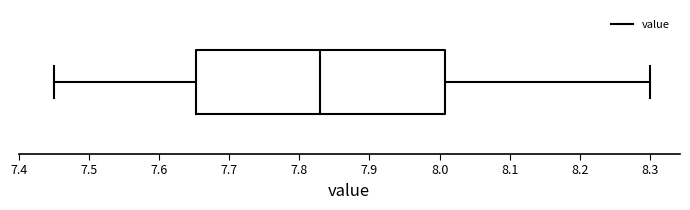

Transcribe this box plot: give where the median line is, the range the box spans, and where the two whiskers end, as read against the x-axis. The values are not printed on the chart, so give them approximately, as read against the axis.

median 7.83, box 7.65 to 8.01, whiskers 7.45 to 8.30